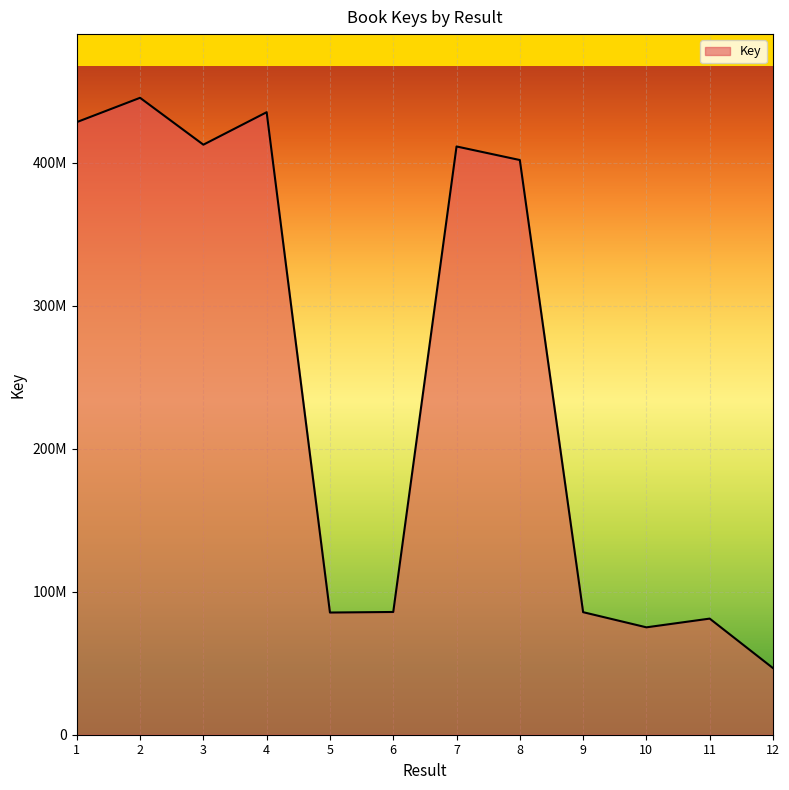

What is the ratio of the value at 6 to the value at 7?

0.2